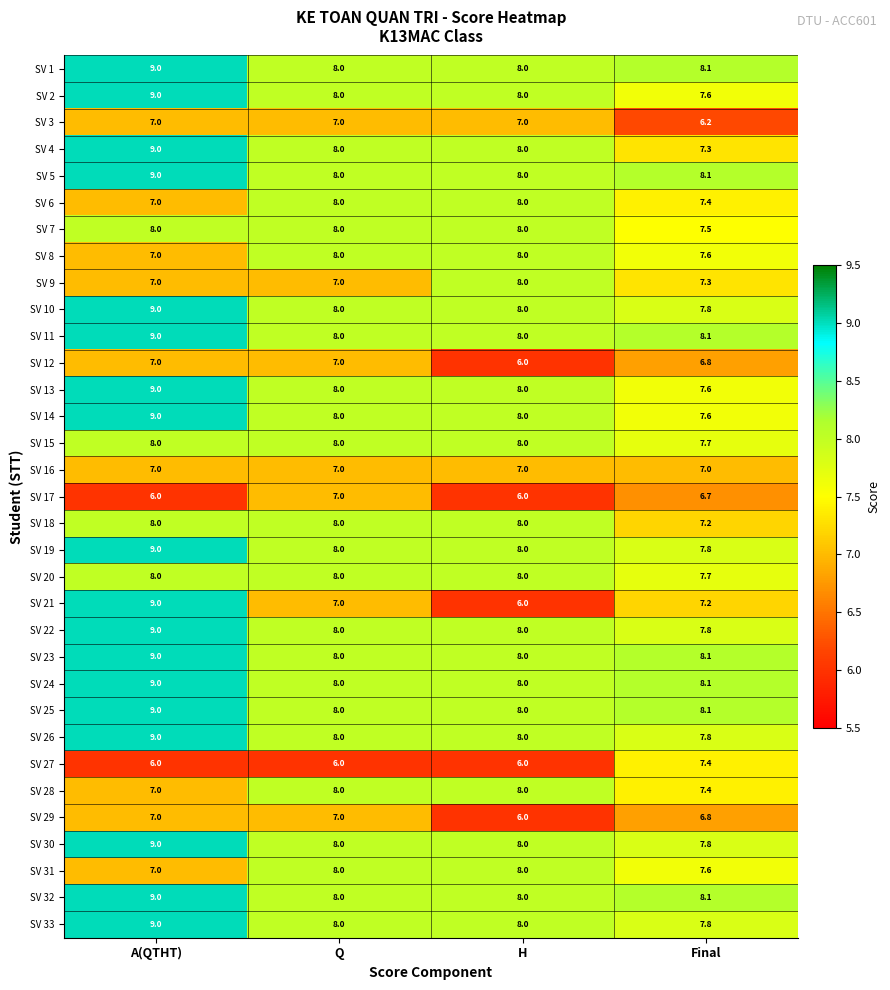

Is it true that SV 17 equals 1.8 at Final?

False